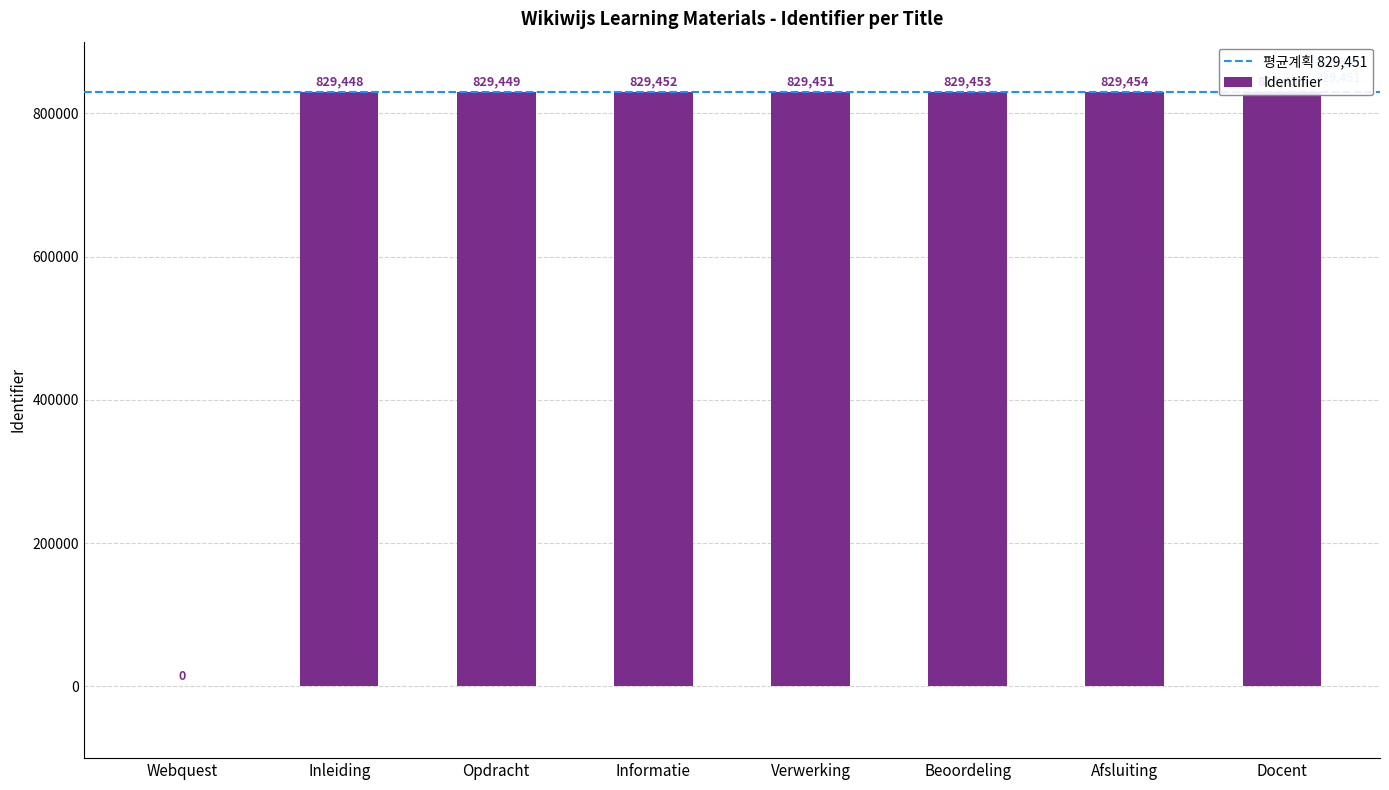

At which category does the chart reach its peak across all series?

Docent